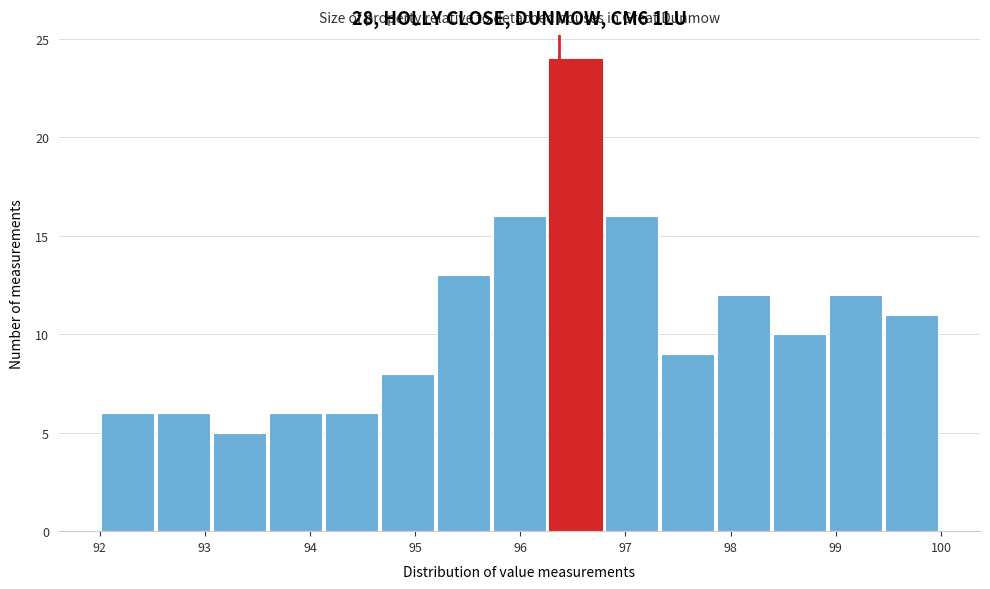

Reading left to right, list every bar in this chart as the range it spans on the x-axis followed by its height. Neither the bar edges nor the heights are printed on the chart, so give them approximately, as read against the axes.

92.0 to 92.5: 6
92.5 to 93.1: 6
93.1 to 93.6: 5
93.6 to 94.1: 6
94.1 to 94.7: 6
94.7 to 95.2: 8
95.2 to 95.7: 13
95.7 to 96.3: 16
96.3 to 96.8: 24
96.8 to 97.3: 16
97.3 to 97.9: 9
97.9 to 98.4: 12
98.4 to 98.9: 10
98.9 to 99.5: 12
99.5 to 100.0: 11